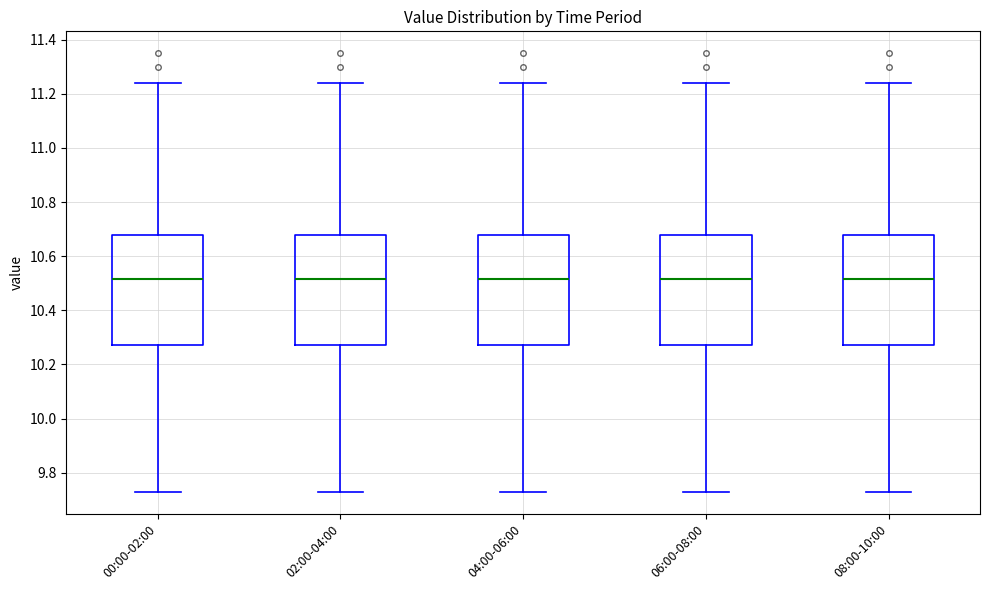

Reading left to right, read every box against the y-axis: the position of its median line, the range the box covers, and the ends of its whiskers. The values are not printed on the chart, so give them approximately, as read against the axis.

00:00-02:00: median 10.52, box 10.28 to 10.68, whiskers 9.74 to 11.24
02:00-04:00: median 10.52, box 10.28 to 10.68, whiskers 9.74 to 11.24
04:00-06:00: median 10.52, box 10.28 to 10.68, whiskers 9.74 to 11.24
06:00-08:00: median 10.52, box 10.28 to 10.68, whiskers 9.74 to 11.24
08:00-10:00: median 10.52, box 10.28 to 10.68, whiskers 9.74 to 11.24